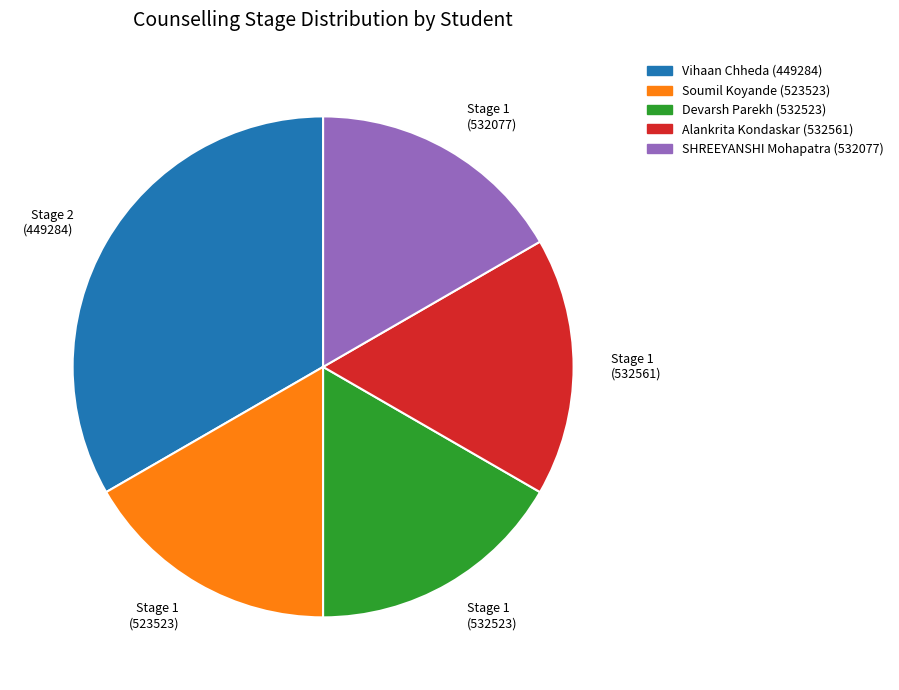

Do SHREEYANSHI Mohapatra (532077) and Alankrita Kondaskar (532561) together represent more than half of the pie?

No